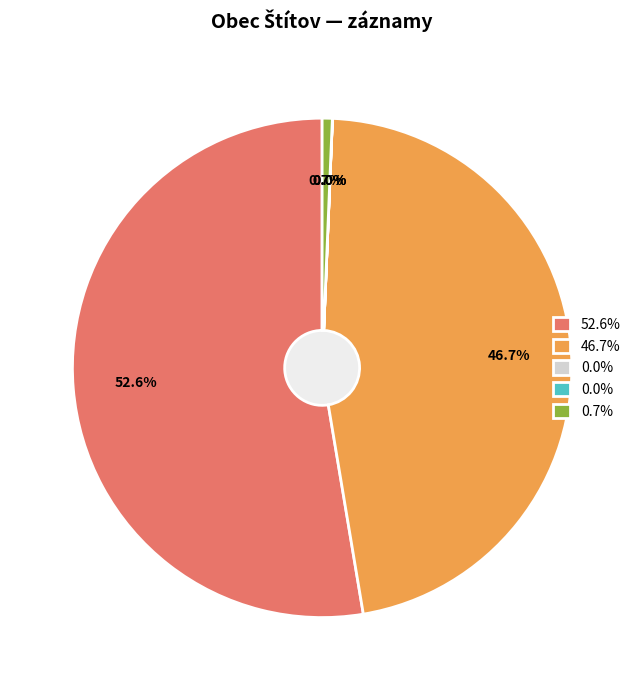

Is there any slice that represents more than half of the pie?

Yes